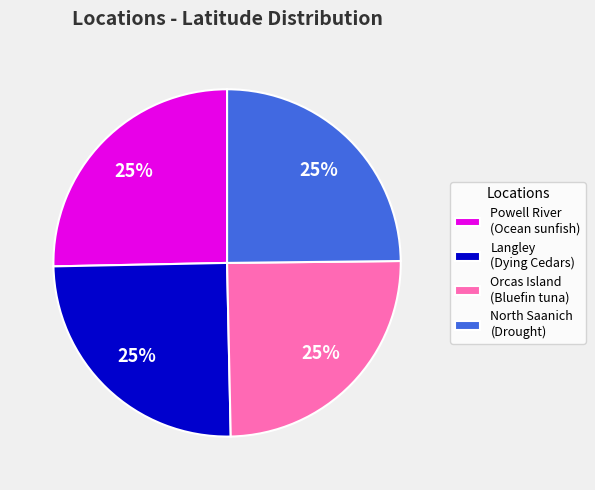

To the nearest percent, what portion does North Saanich (Drought) represent?

25%